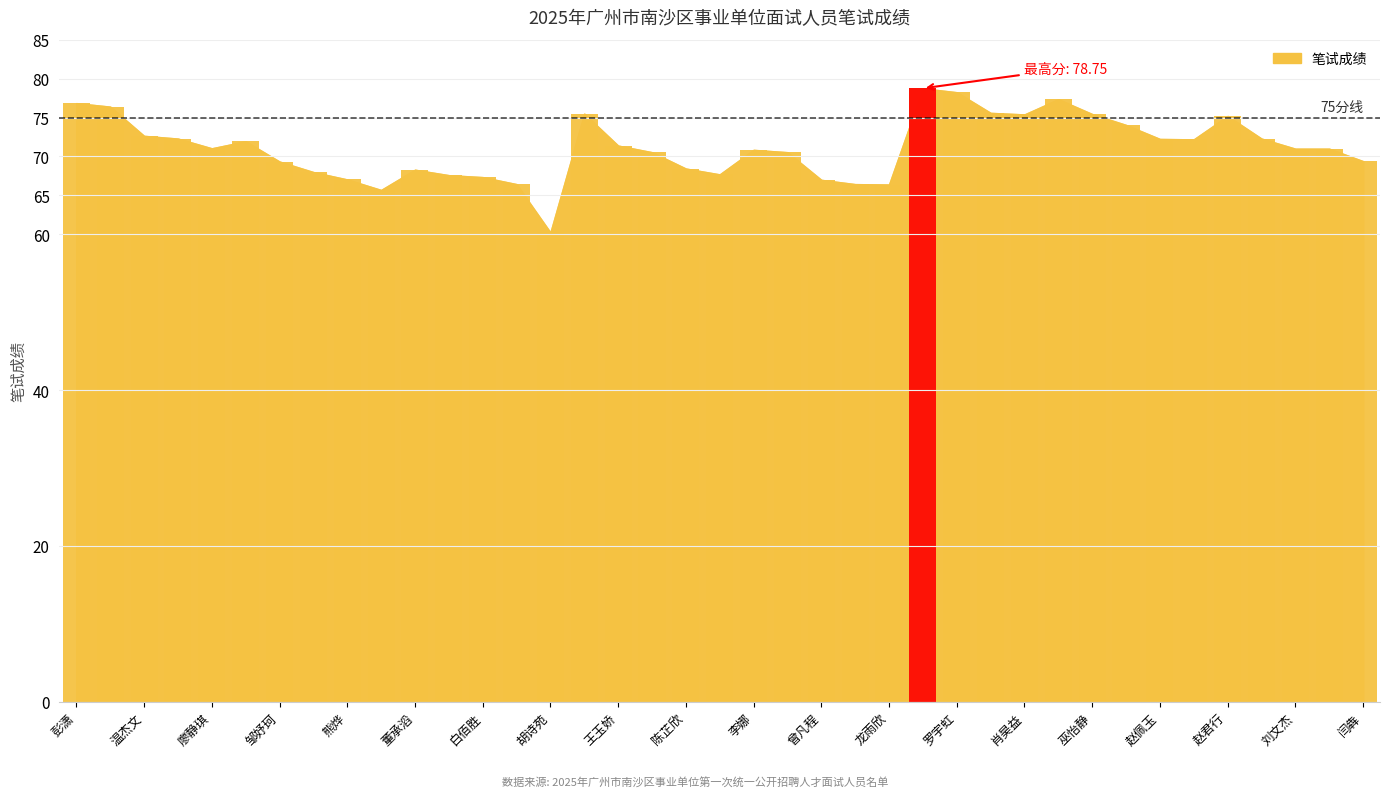

Does the chart contain stacked bars?

No